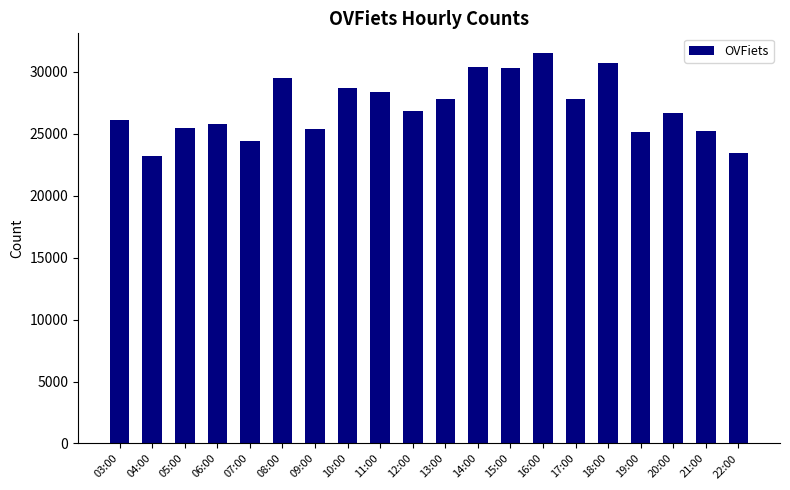

What is the average value?

27150